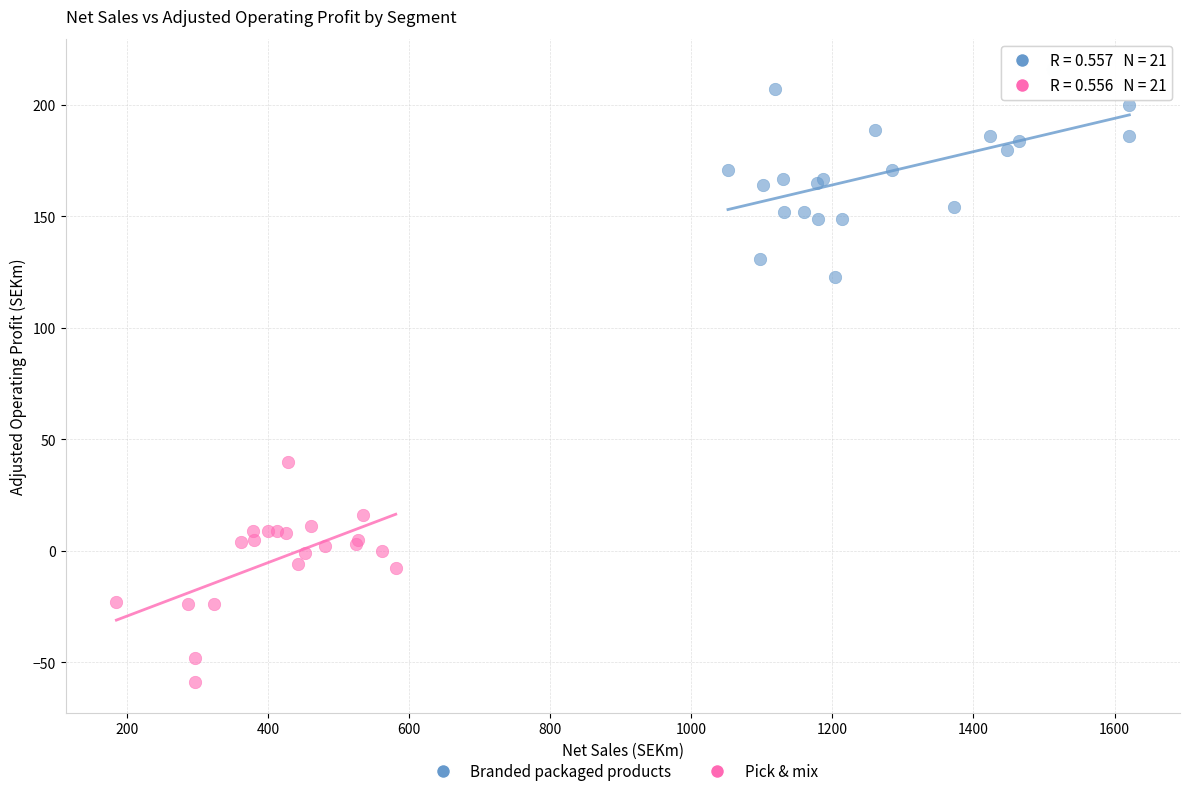

Which series contains the highest Y value?

Branded packaged products